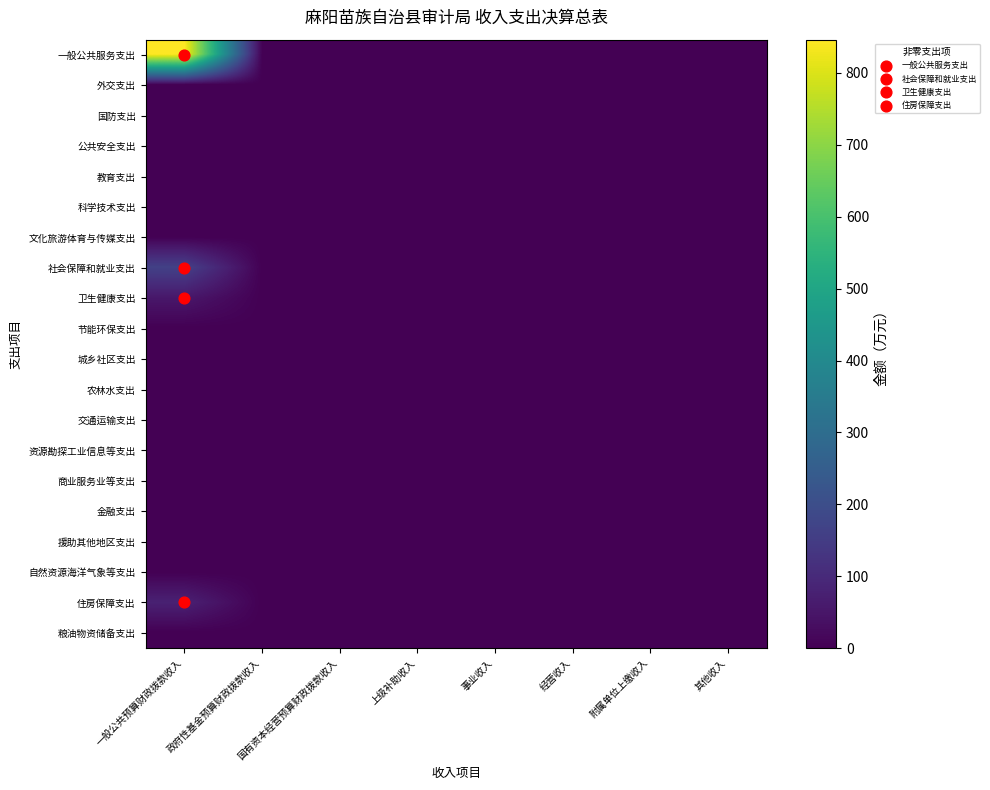

Which series changed the most between 上级补助收入 and 经营收入?

一般公共服务支出